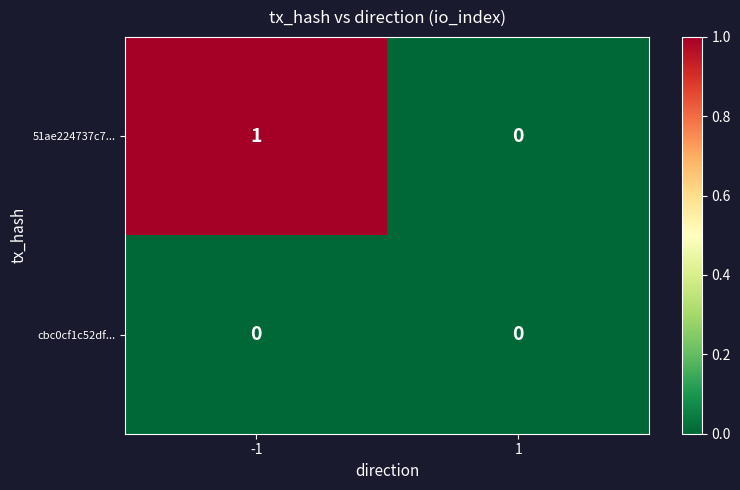

The cbc0cf1c52df... series shows 0 at 1. True or false?

True